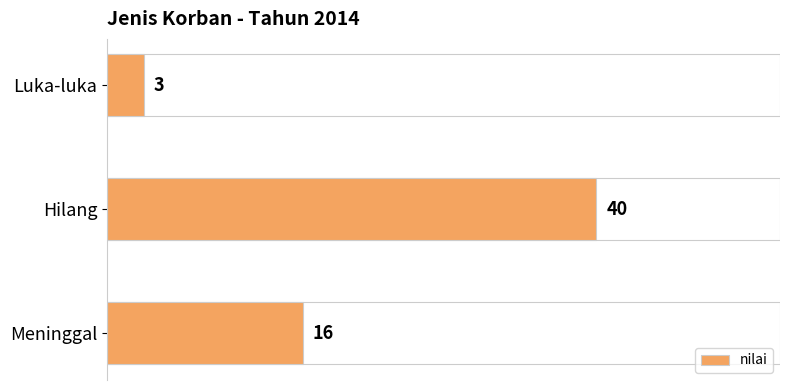

What is the difference between the maximum and second lowest values?

24